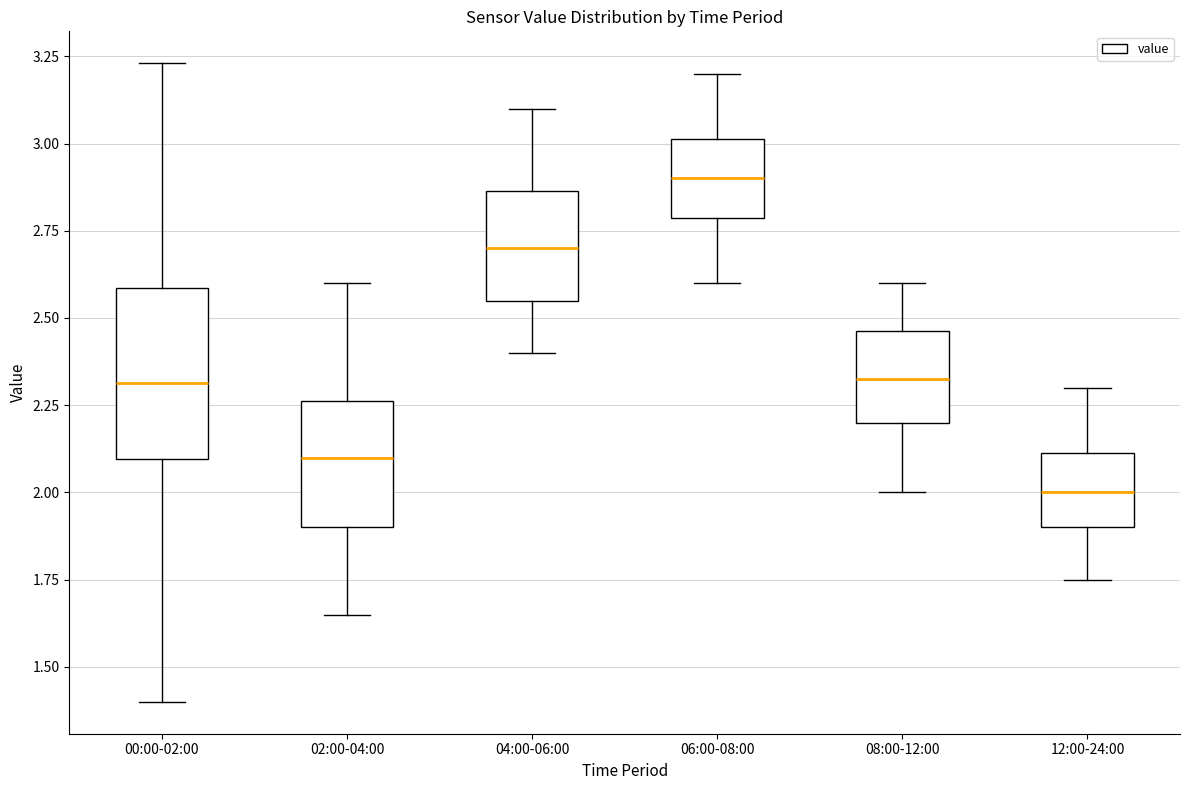

Reading left to right, read every box against the y-axis: the position of its median line, the range the box covers, and the ends of its whiskers. The values are not printed on the chart, so give them approximately, as read against the axis.

00:00-02:00: median 2.30, box 2.10 to 2.60, whiskers 1.40 to 3.25
02:00-04:00: median 2.10, box 1.90 to 2.25, whiskers 1.65 to 2.60
04:00-06:00: median 2.70, box 2.55 to 2.85, whiskers 2.40 to 3.10
06:00-08:00: median 2.90, box 2.80 to 3.00, whiskers 2.60 to 3.20
08:00-12:00: median 2.35, box 2.20 to 2.45, whiskers 2.00 to 2.60
12:00-24:00: median 2.00, box 1.90 to 2.10, whiskers 1.75 to 2.30